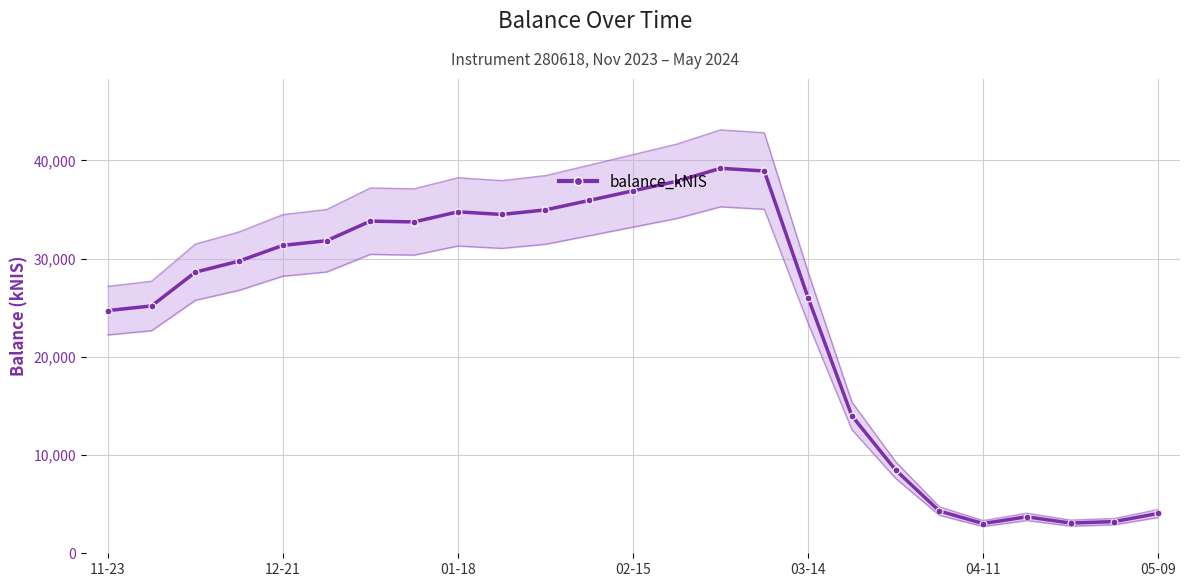

Count the number of data series in this chart.

1